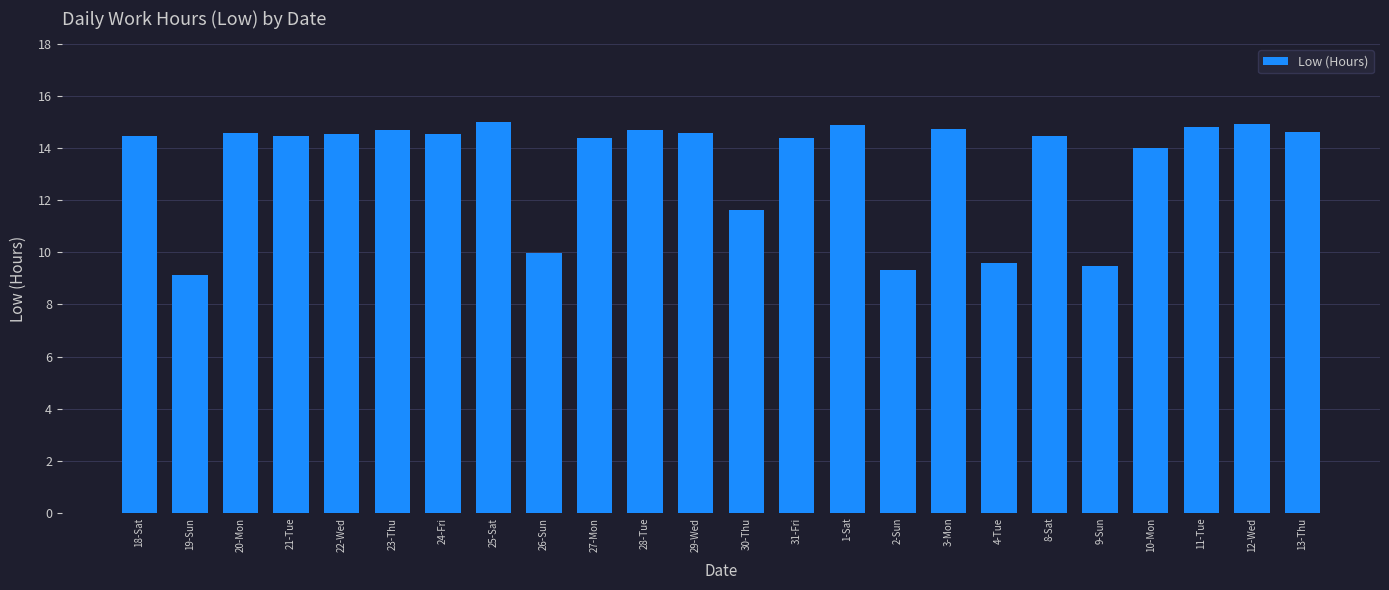

Is it true that the value at 29-Wed is 23.2?

False